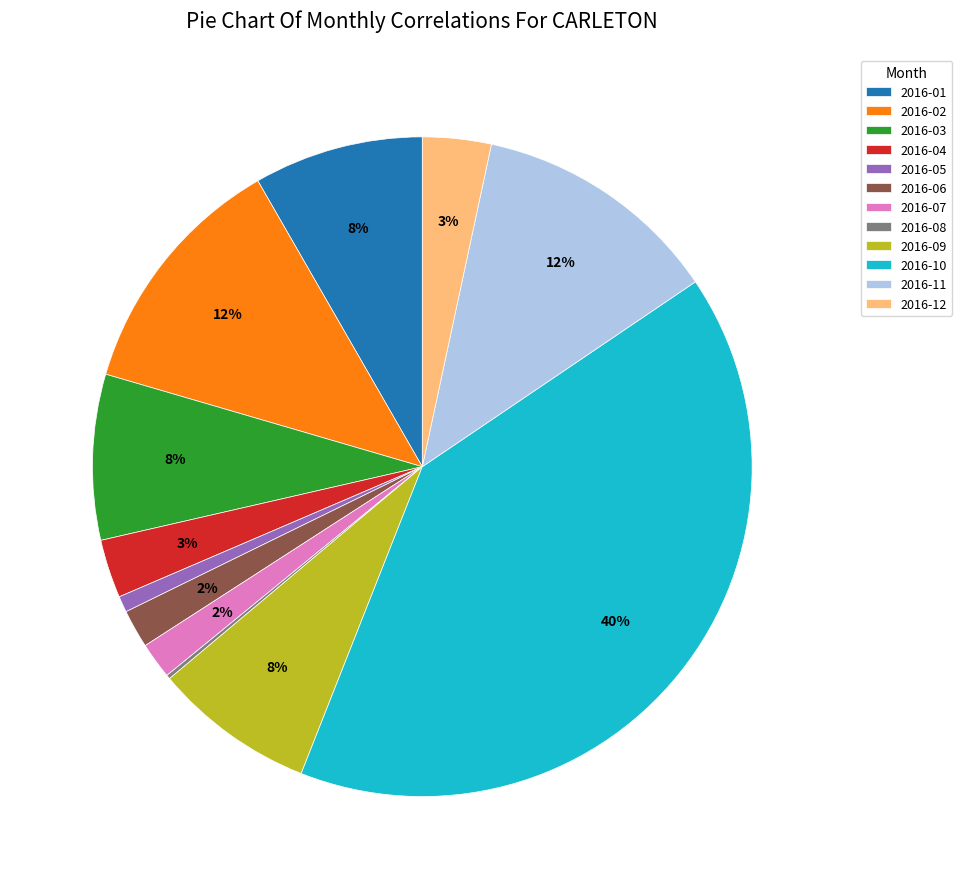

Does any single category account for the majority?

No